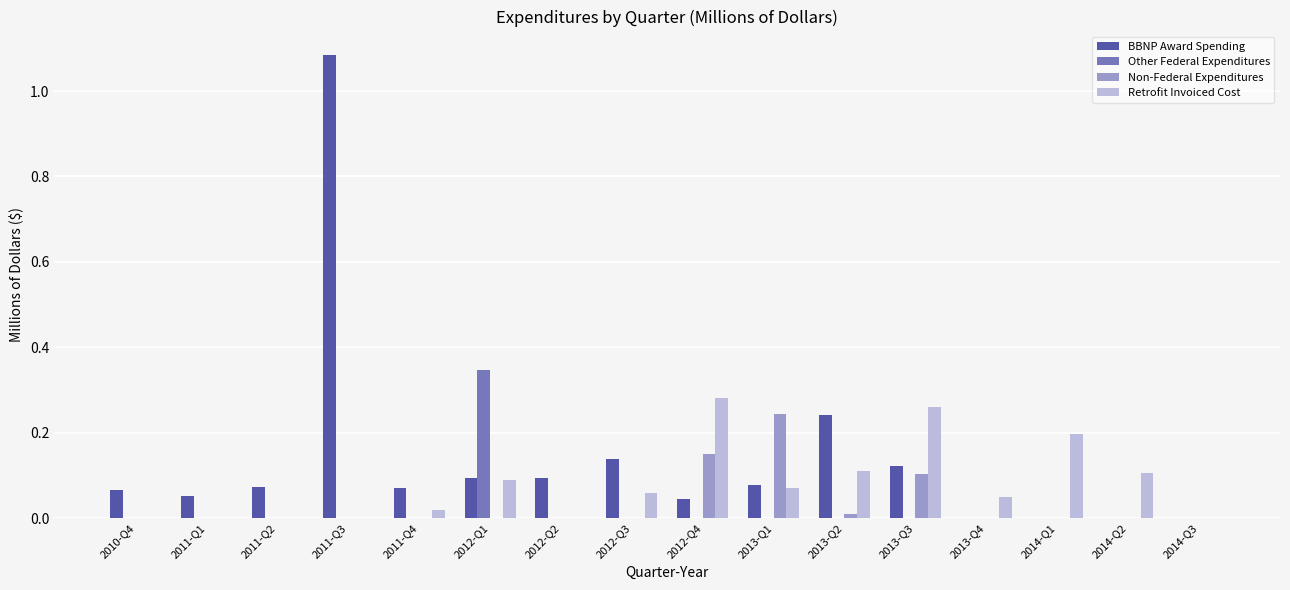

How many Other Federal Expenditures values are between 0 and 1?

16